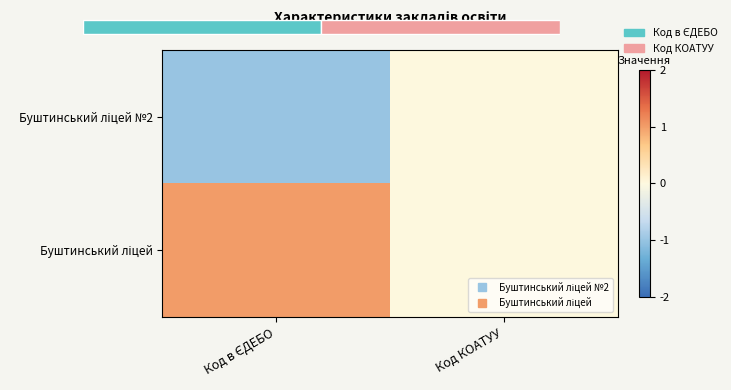

List the series in order of their overall mean, lowest first.

Буштинський ліцей №2, Буштинський ліцей